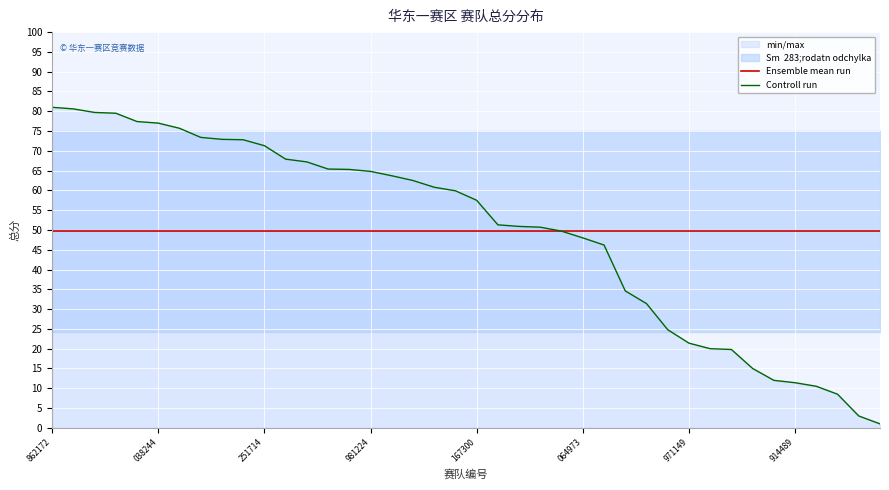

Where is Controll run nearest to the value 41?

26